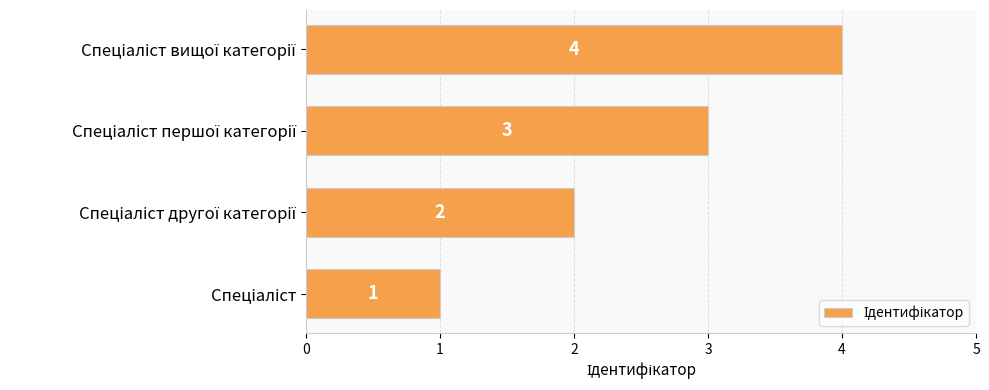

What is the difference between the second highest and minimum values?

2